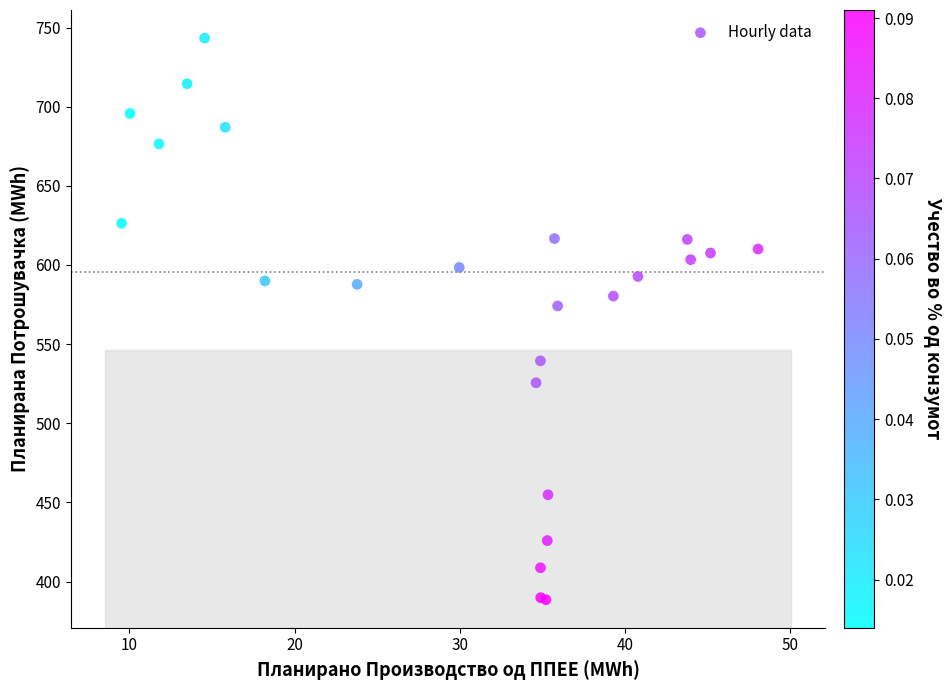

What Y value in the scatter plot is closest to 565?

574.1